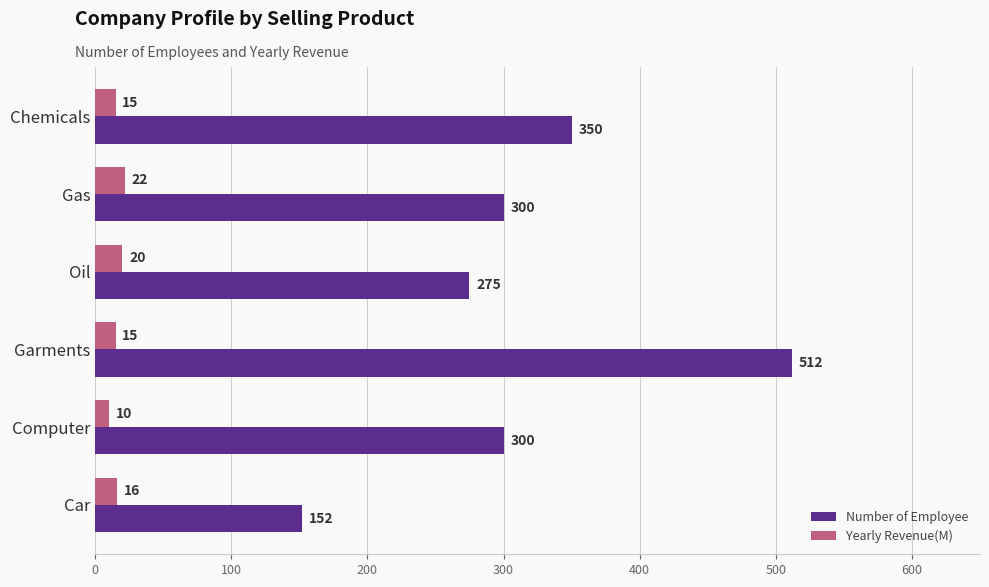

What is the smallest value displayed?

10